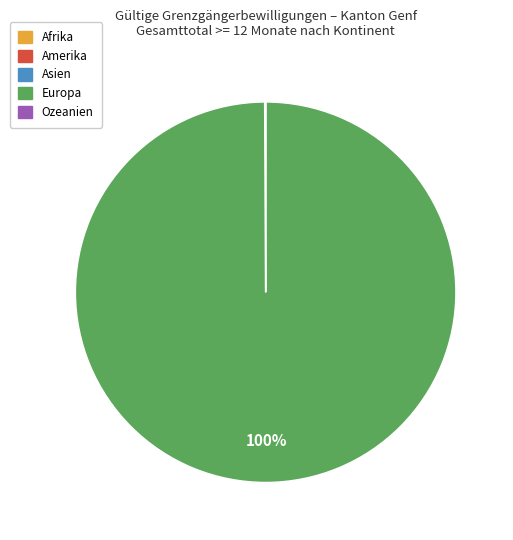

What is the largest slice in the pie chart?

Europa